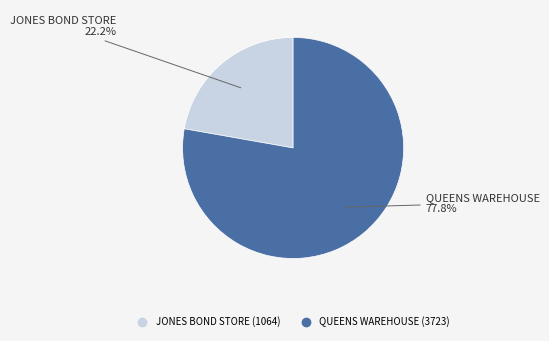

How many segments does this pie chart have?

2